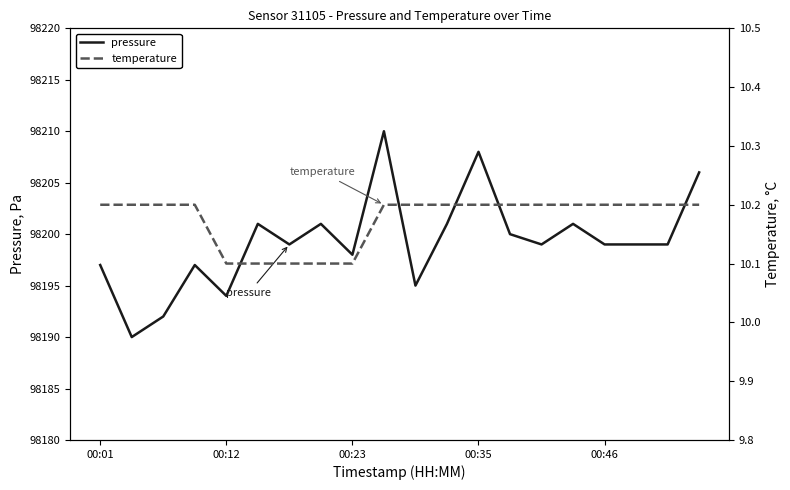

Where does the pressure series first go above 98199?

5